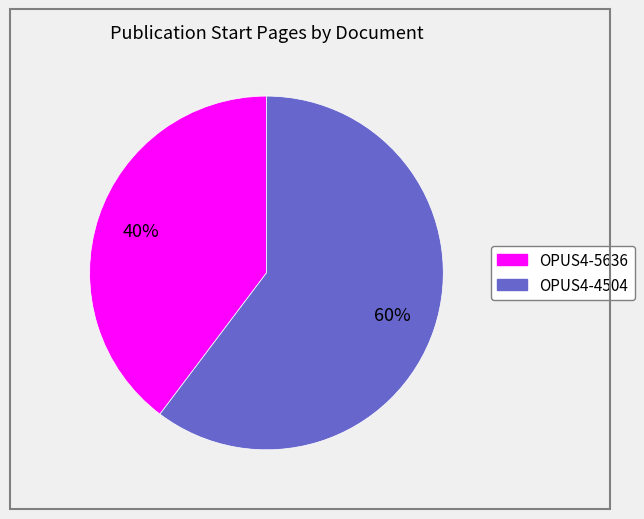

Between OPUS4-5636 and OPUS4-4504, which is larger?

OPUS4-4504